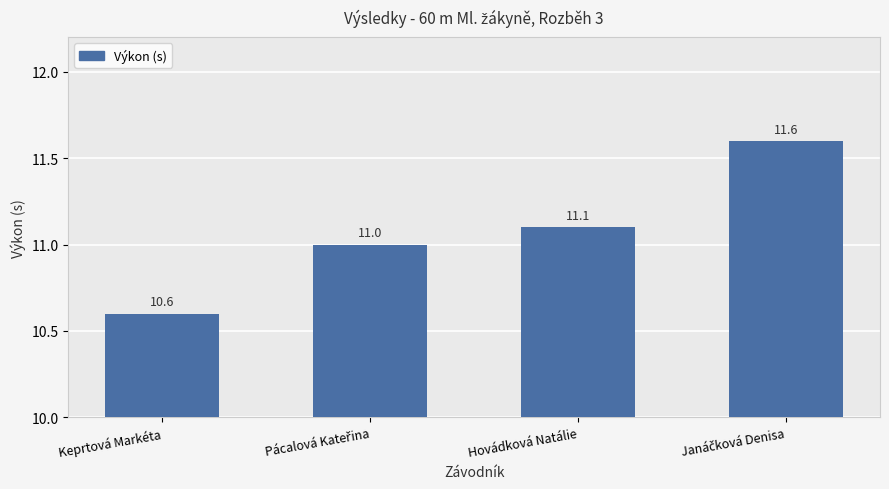

What is the change in value from Keprtová Markéta to Hovádková Natálie?

+0.5